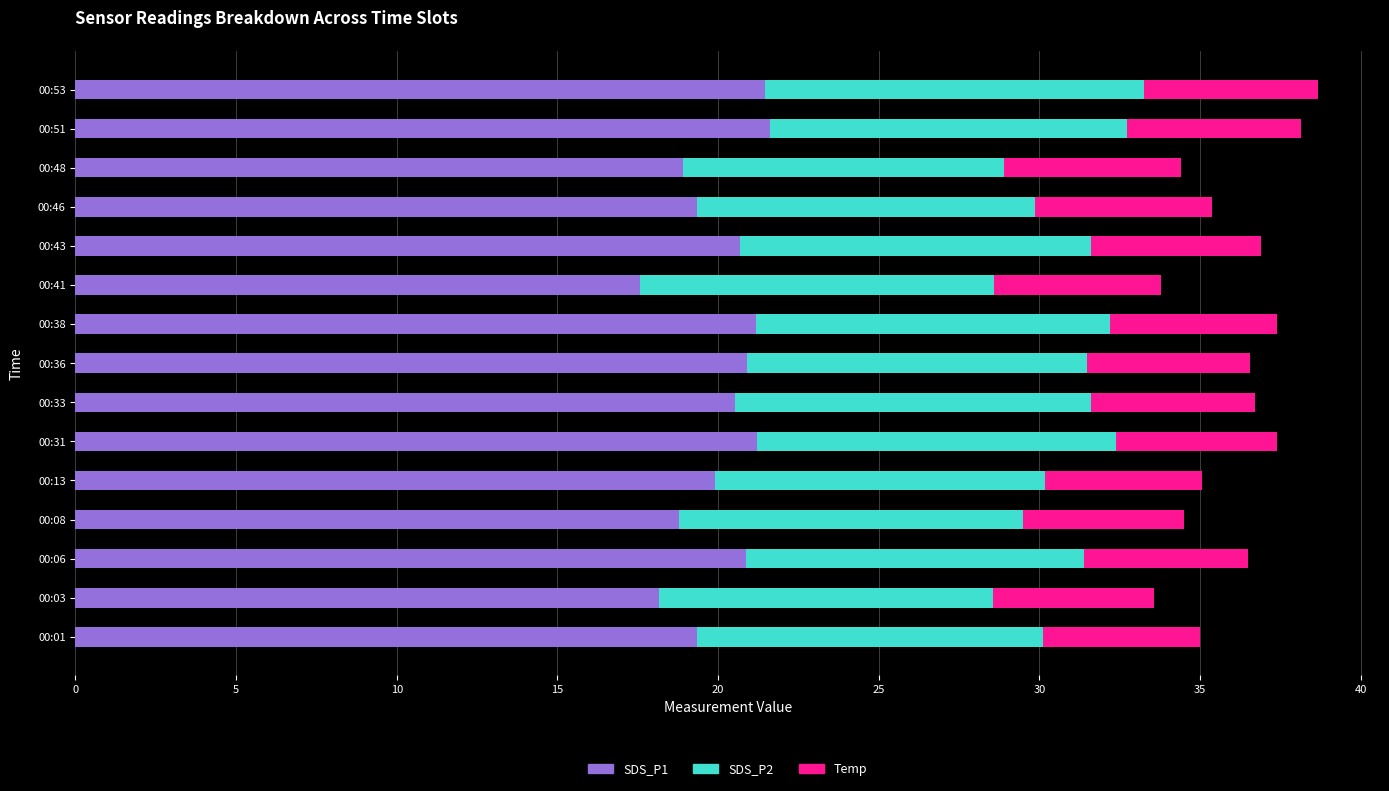

What is the difference between the maximum and minimum values in the SDS_P1 series?

4.1